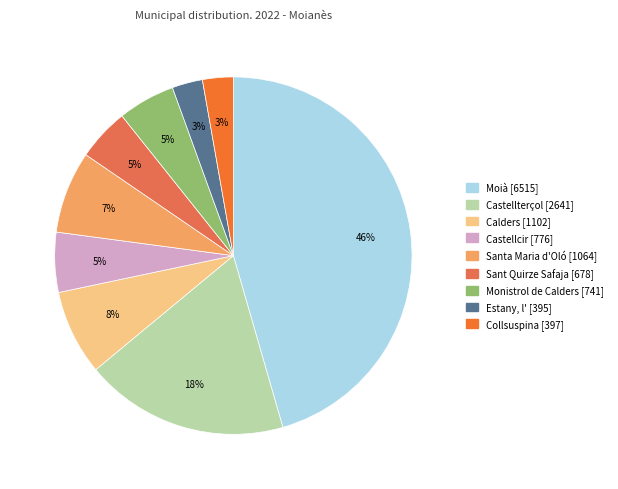

What is the change in value from Castellcir to Collsuspina?

-379